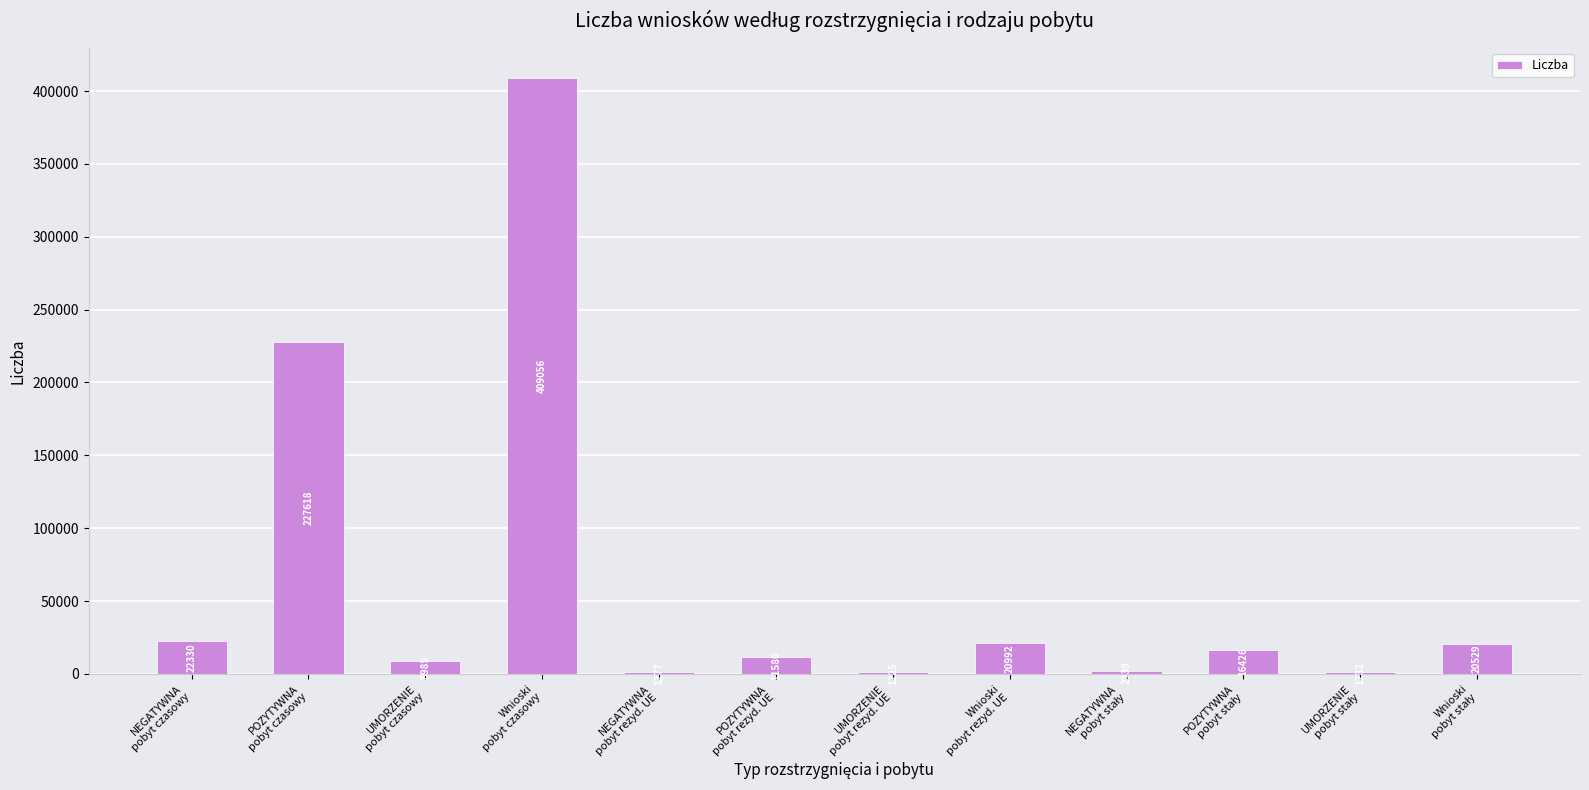

What is the greatest value displayed?

409056